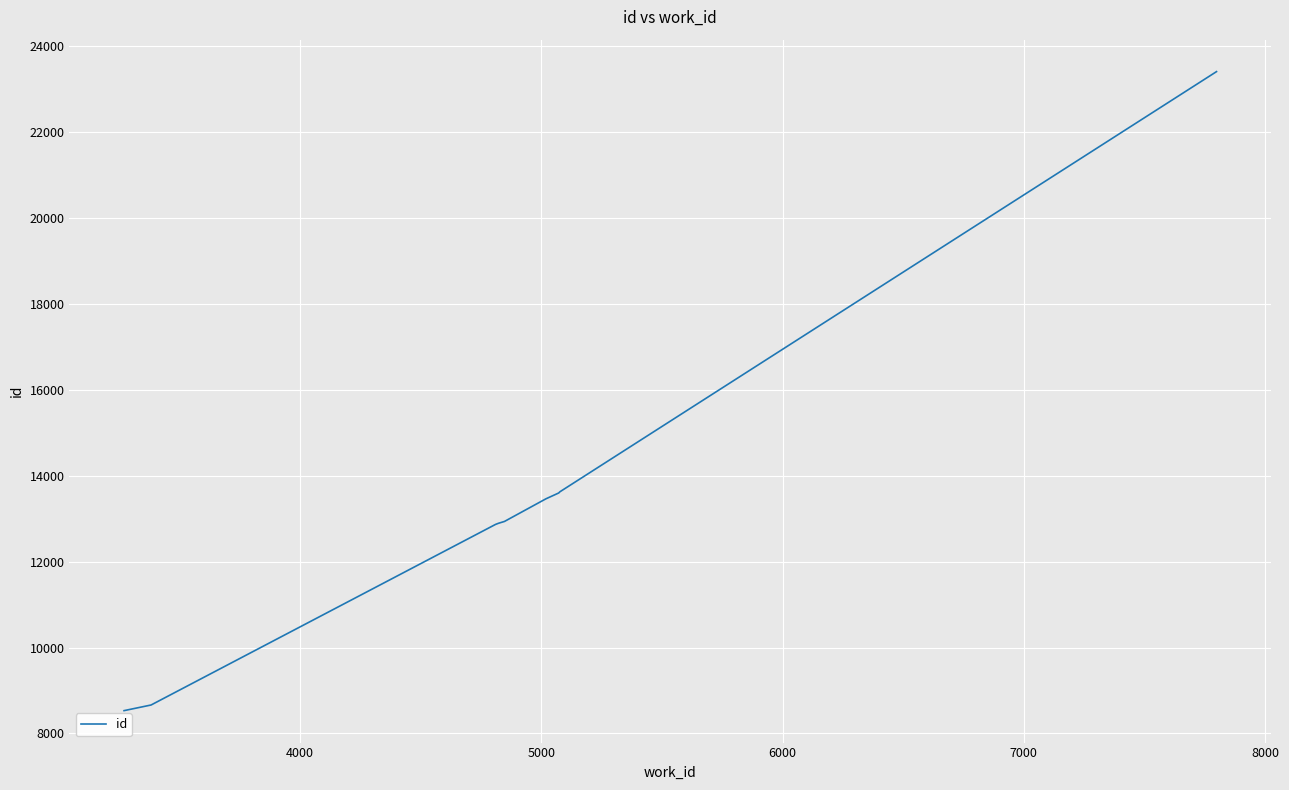

Is this an area chart (filled region under the line)?

No